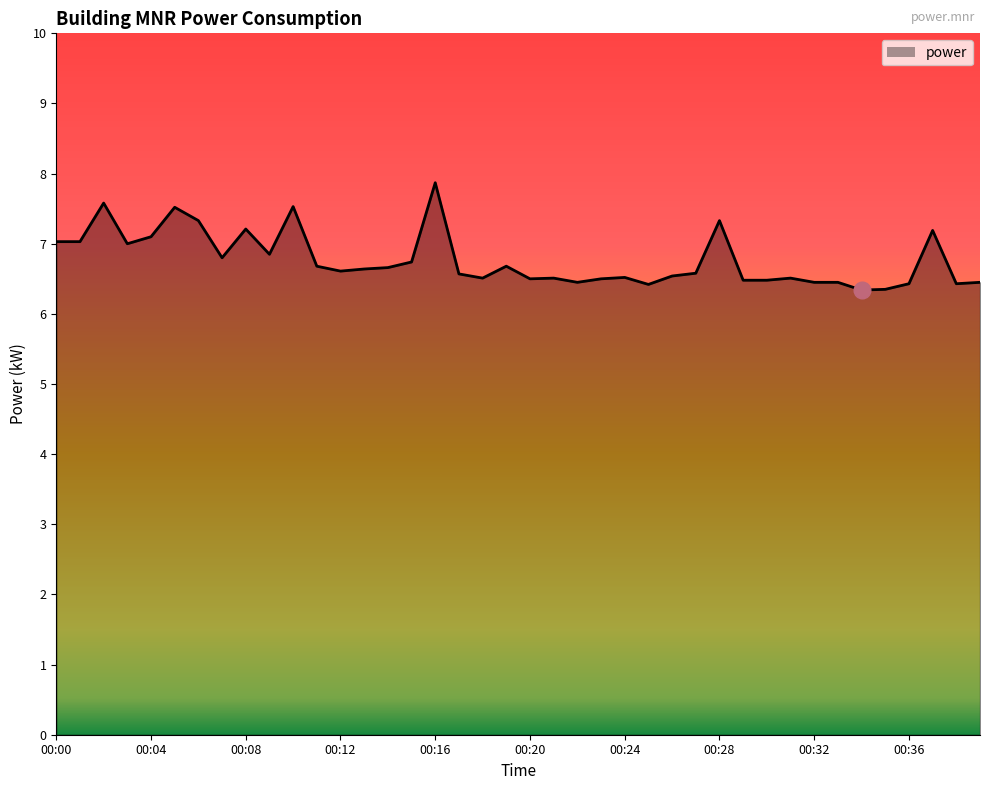

Does the chart have visible grid lines?

No